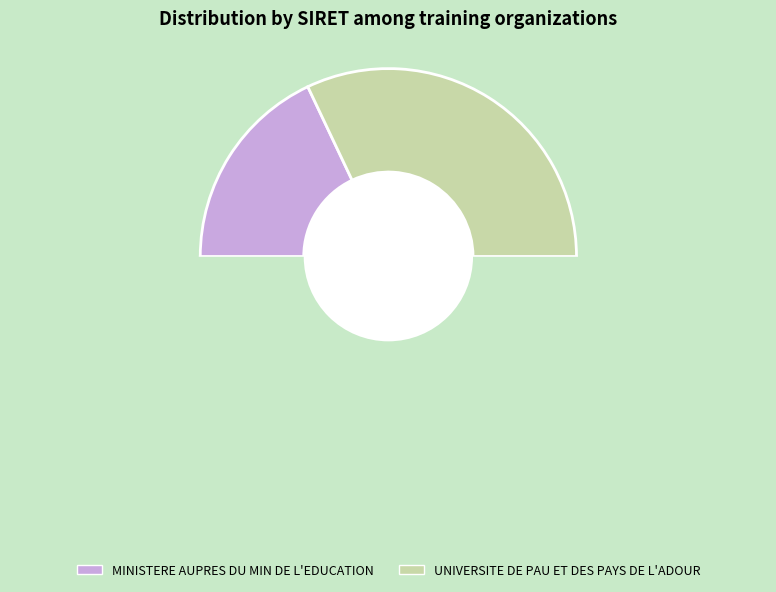

To the nearest percent, what percentage of the pie is MINISTERE AUPRES DU MIN DE L'EDUCATION?

36%